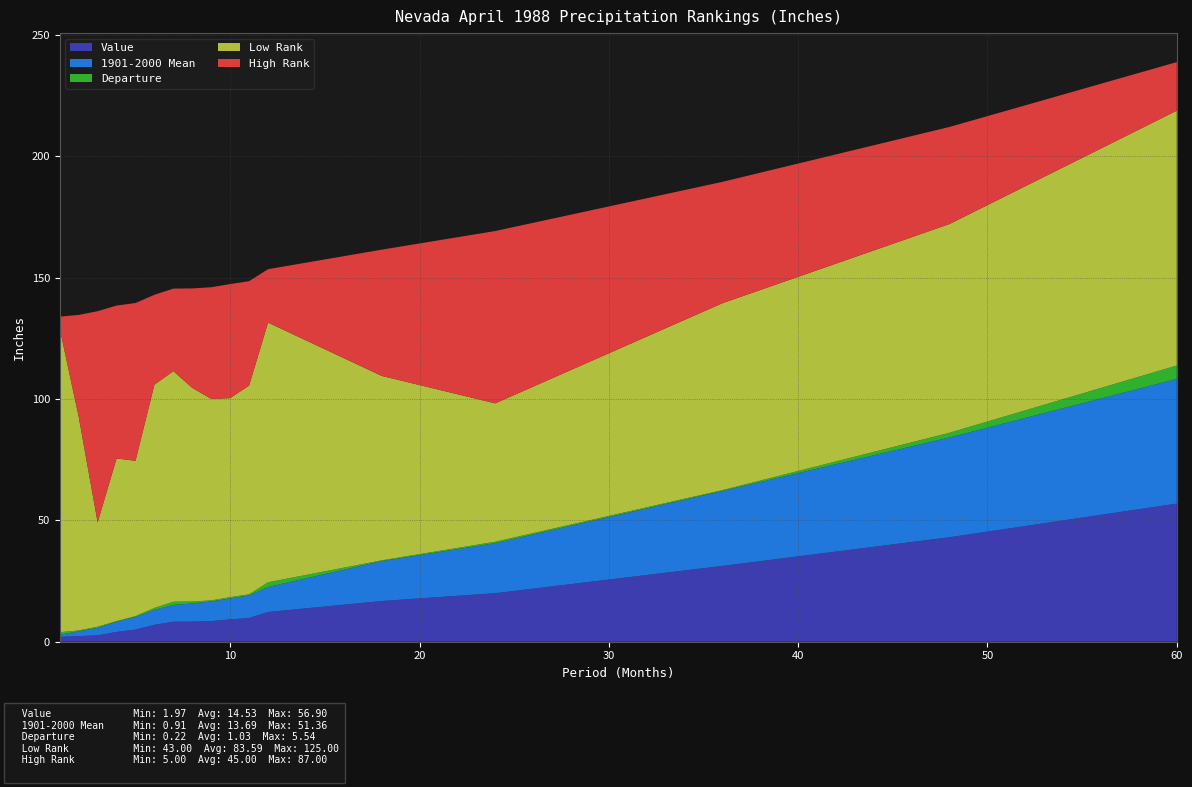

Reading left to right, list all the values displayed in this chart.

Value: 1=2.0	2=2.3	3=2.6	4=4.0	5=5.0	6=7.0	7=8.2	8=8.3	9=8.5	10=9.2	11=9.8	12=12.2	18=16.8	24=20.0	36=31.2	48=43.0	60=56.9
1901-2000 Mean: 1=0.9	2=2.0	3=3.1	4=4.2	5=5.3	6=6.2	7=6.9	8=7.5	9=8.1	10=8.6	11=9.3	12=10.3	18=16.4	24=20.6	36=30.9	48=41.1	60=51.4
Departure: 1=1.1	2=0.3	3=0.5	4=0.2	5=0.3	6=0.8	7=1.3	8=0.8	9=0.4	10=0.6	11=0.5	12=1.9	18=0.3	24=0.6	36=0.3	48=1.9	60=5.5
Low Rank: 1=125.0	2=88.0	3=43.0	4=67.0	5=64.0	6=92.0	7=95.0	8=88.0	9=83.0	10=82.0	11=86.0	12=107.0	18=76.0	24=57.0	36=77.0	48=86.0	60=105.0
High Rank: 1=5.0	2=42.0	3=87.0	4=63.0	5=65.0	6=37.0	7=34.0	8=41.0	9=46.0	10=47.0	11=43.0	12=22.0	18=52.0	24=71.0	36=50.0	48=40.0	60=20.0